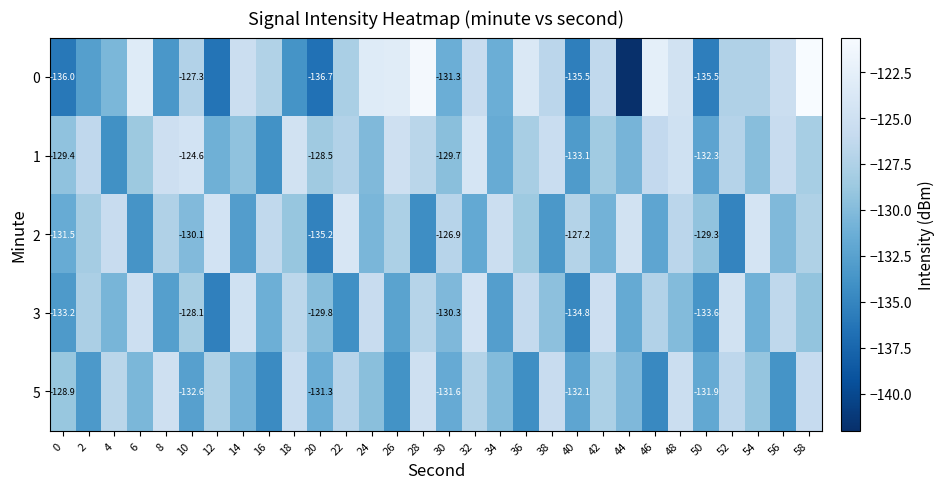

How many data points does each series have?

30